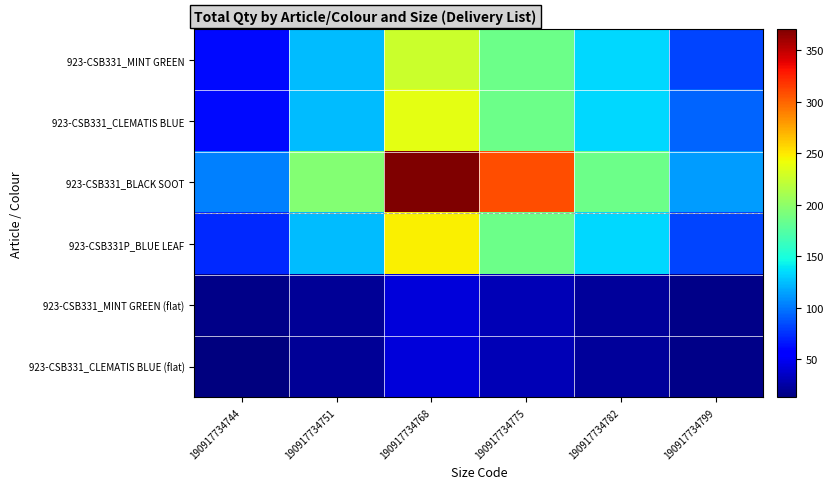

Reading left to right, what are all the values shown in this chart?

923-CSB331_MINT GREEN: 190917734744=61.8	190917734751=123.6	190917734768=226.6	190917734775=185.4	190917734782=133.9	190917734799=82.4
923-CSB331_CLEMATIS BLUE: 190917734744=61.8	190917734751=123.6	190917734768=236.9	190917734775=185.4	190917734782=133.9	190917734799=92.7
923-CSB331_BLACK SOOT: 190917734744=103.0	190917734751=195.7	190917734768=370.8	190917734775=309.0	190917734782=185.4	190917734799=113.3
923-CSB331P_BLUE LEAF: 190917734744=72.1	190917734751=123.6	190917734768=247.2	190917734775=185.4	190917734782=133.9	190917734799=82.4
923-CSB331_MINT GREEN (flat): 190917734744=16.0	190917734751=20.6	190917734768=41.2	190917734775=30.9	190917734782=22.7	190917734799=17.0
923-CSB331_CLEMATIS BLUE (flat): 190917734744=13.0	190917734751=20.6	190917734768=41.2	190917734775=30.9	190917734782=22.7	190917734799=17.0